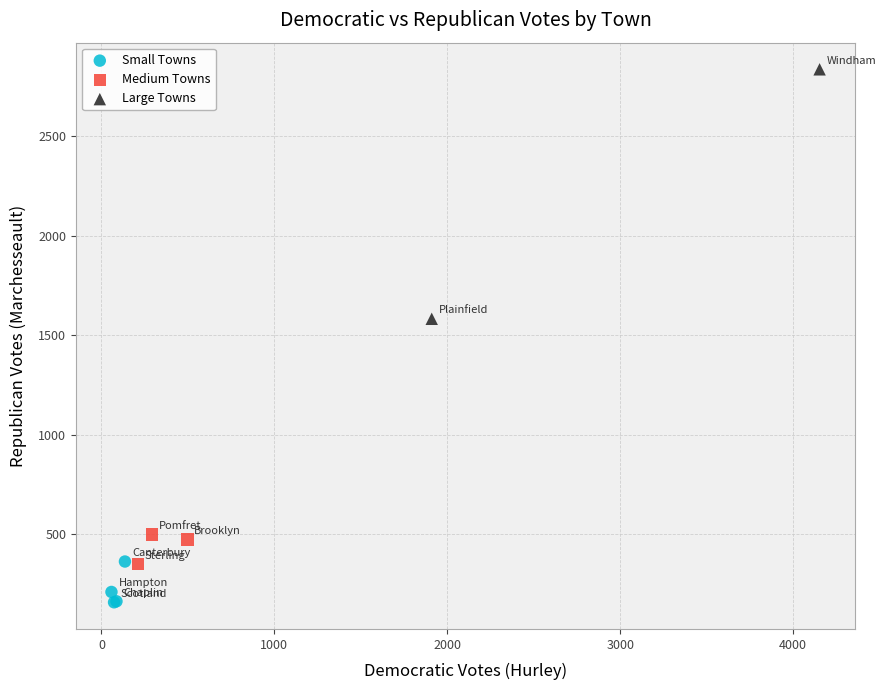

Which series has the largest Y range (max minus min)?

Large Towns